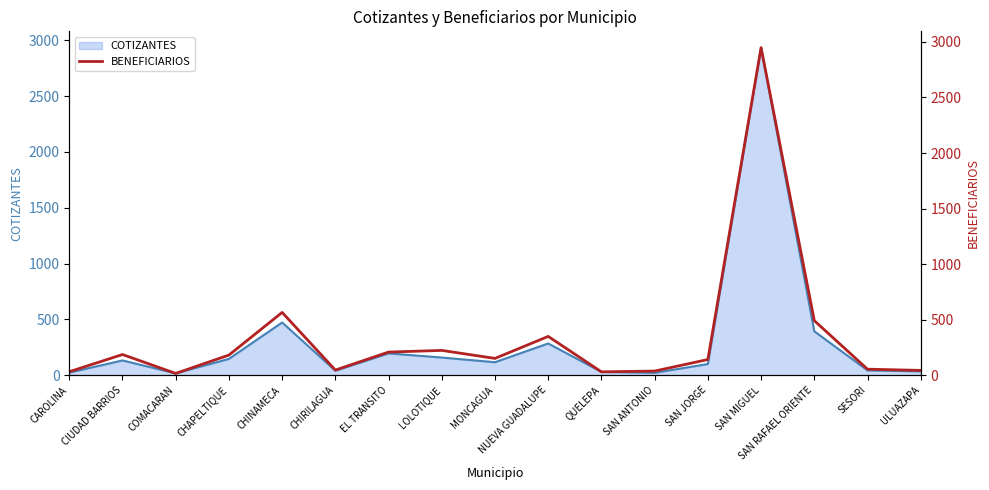

How many points are higher than both their immediate neighbors (excluding endpoints)?

5